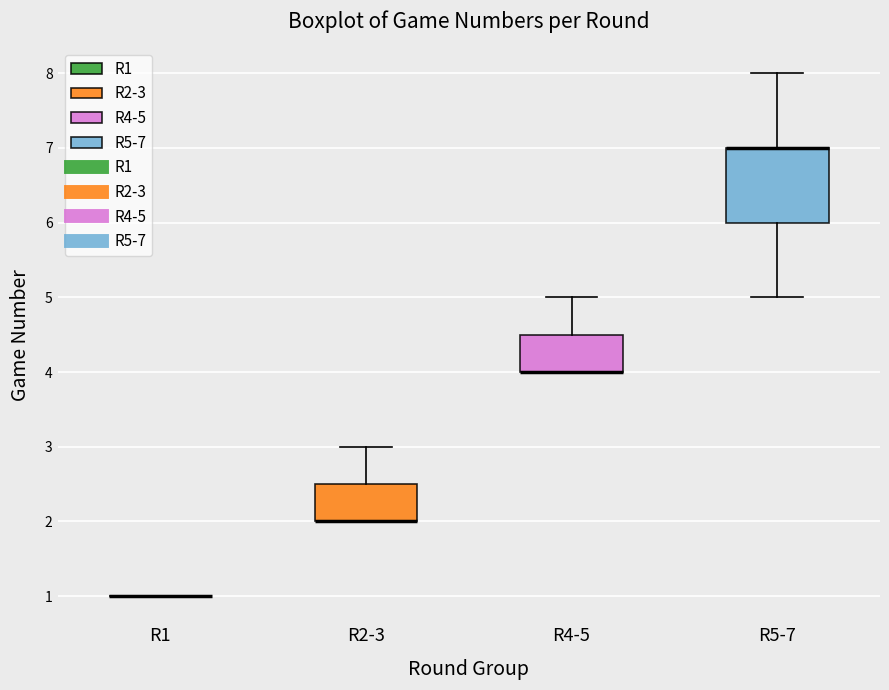

Comparing the boxes themselves (not the whiskers), which one is the tallest?

R5-7